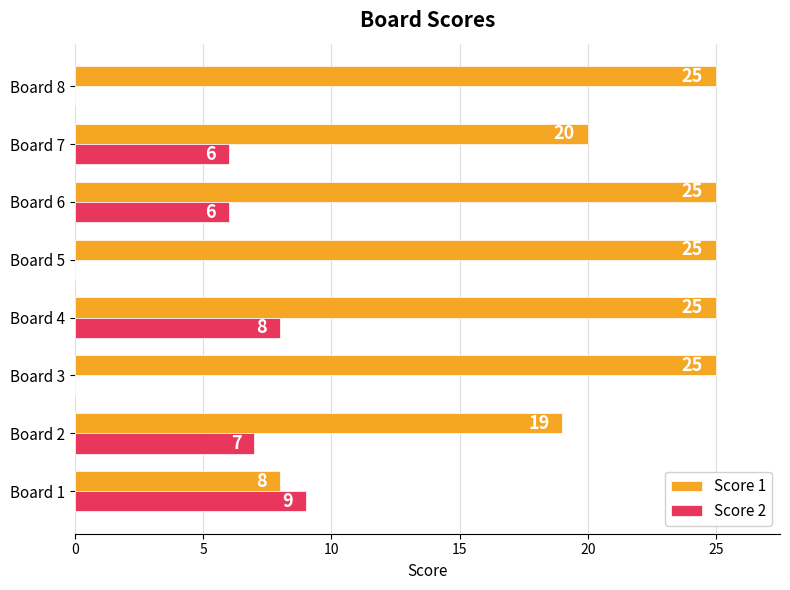

What are all the series names shown in the legend?

Score 1, Score 2